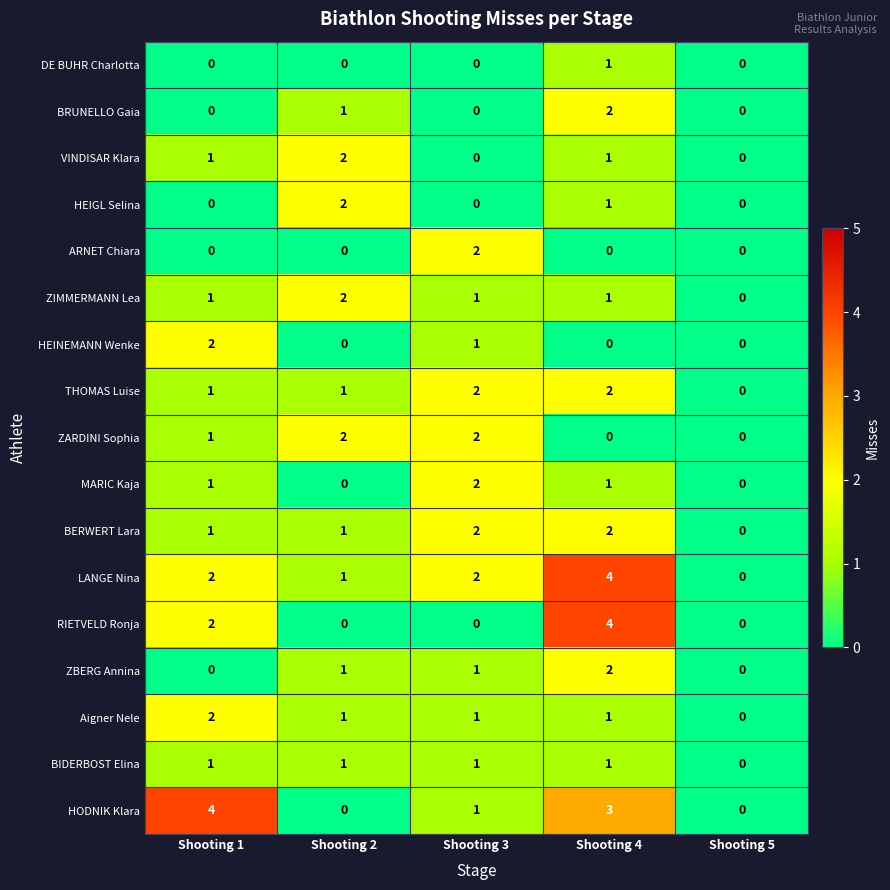

At which category is the sum across all series the highest?

Shooting 4